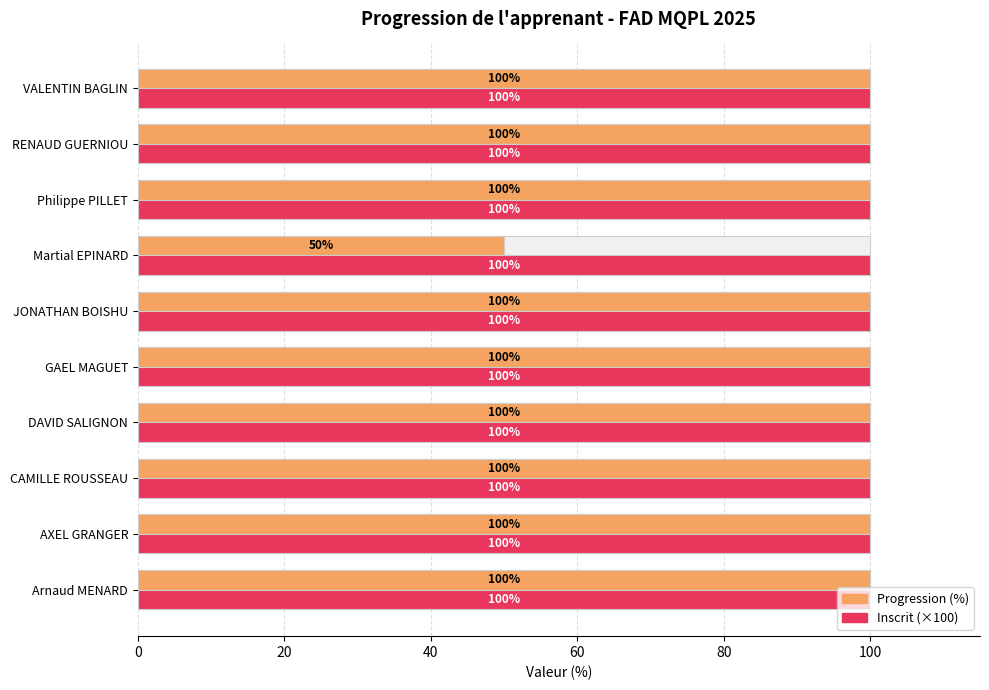

Does the chart contain stacked bars?

No